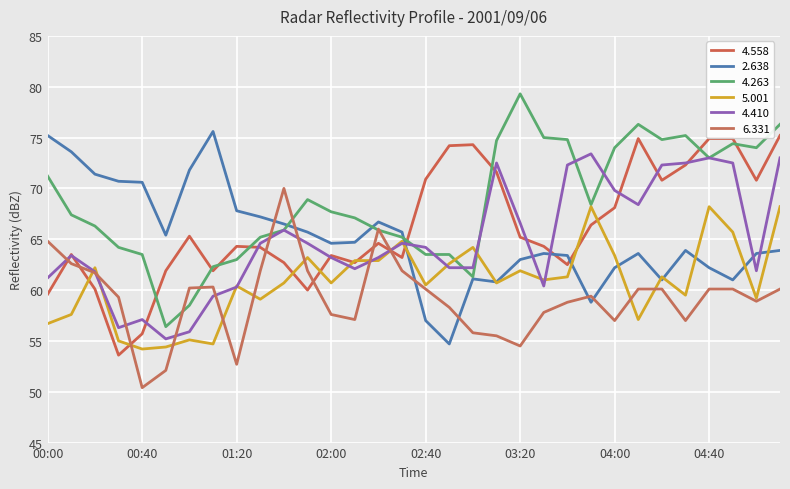

Count the number of data series in this chart.

6